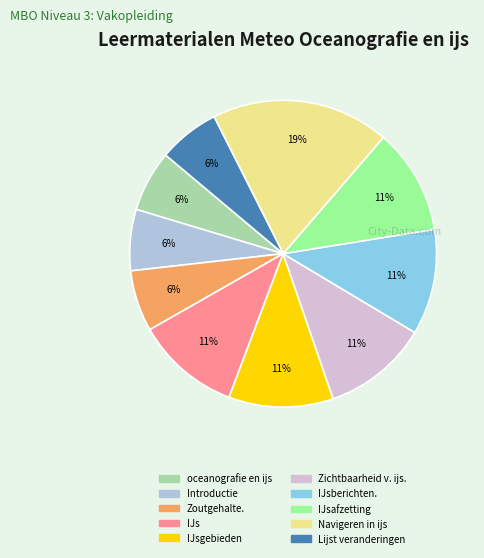

Is there any slice that represents more than half of the pie?

No